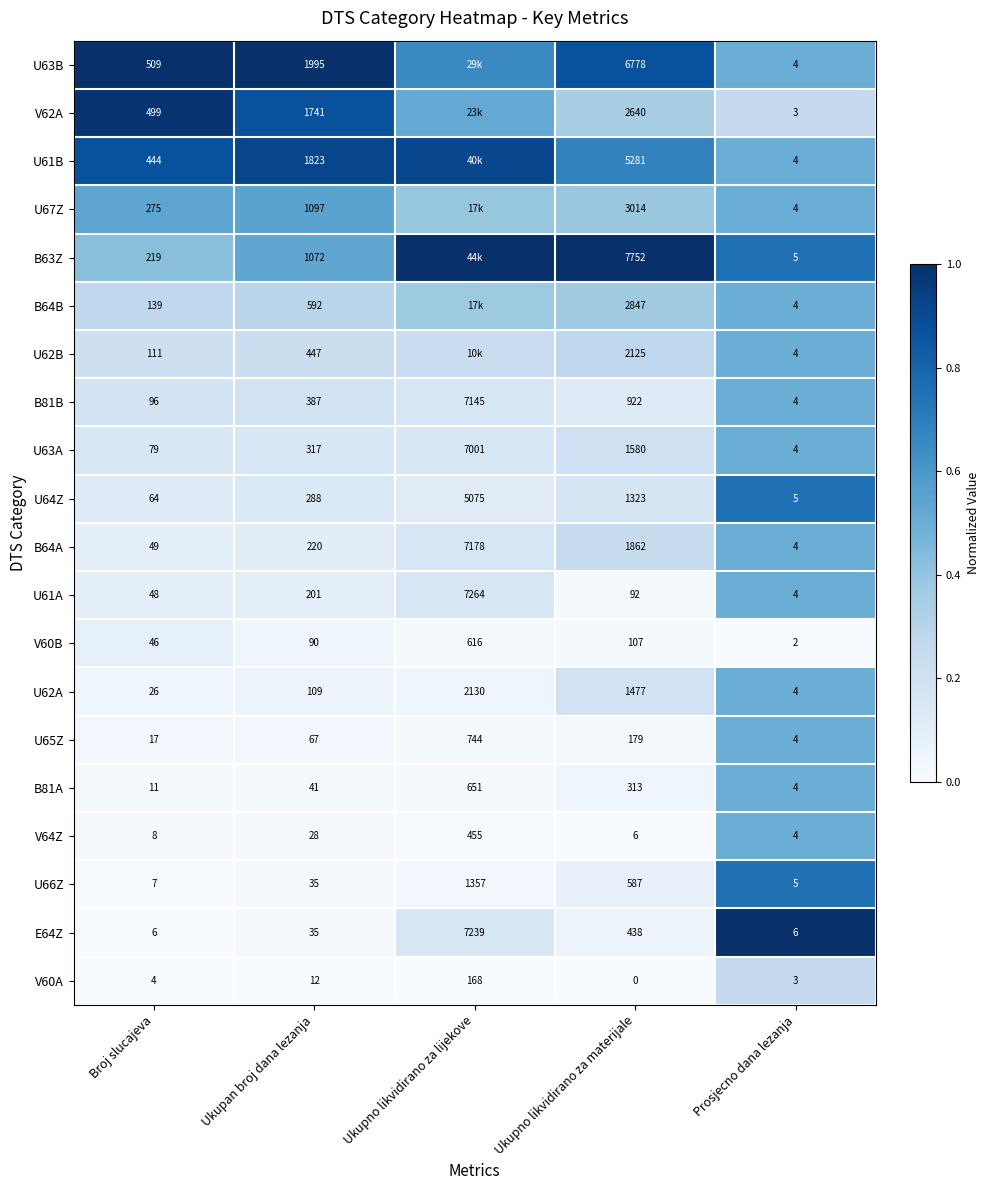

Where is U64Z nearest to the value 2540?

Ukupno likvidirano za materijale